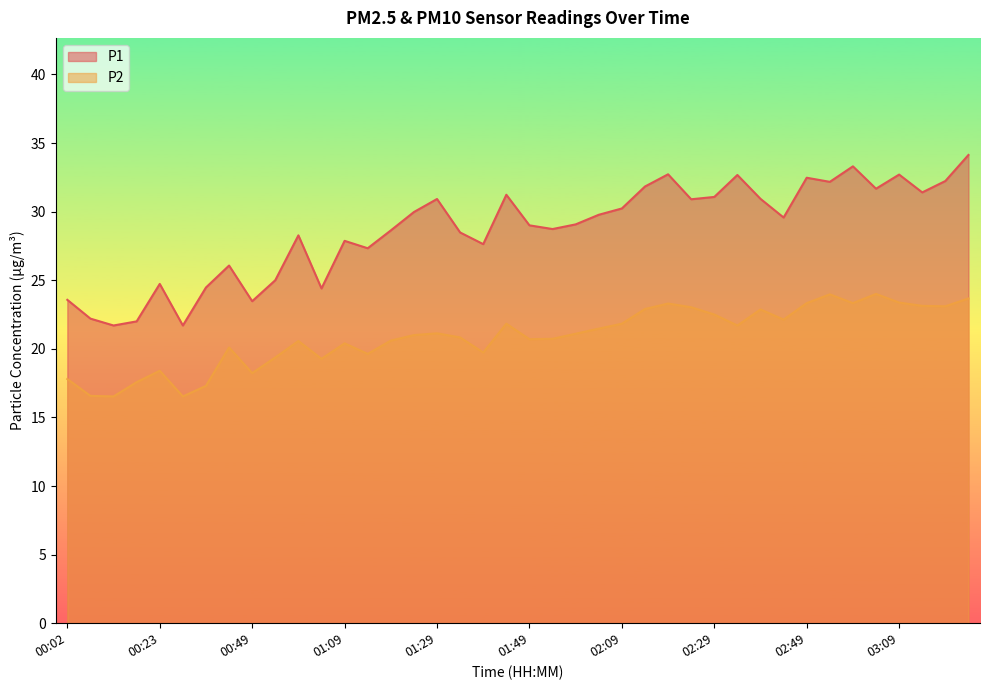

Reading left to right, list all the values displayed in this chart.

P1: 23.6	22.2	21.7	22.0	24.7	21.7	24.5	26.1	23.5	25.0	28.3	24.4	27.9	27.3	28.6	30.0	30.9	28.5	27.6	31.2	29.0	28.7	29.1	29.8	30.2	31.8	32.7	30.9	31.1	32.7	30.9	29.6	32.5	32.2	33.3	31.7	32.7	31.4	32.2	34.1
P2: 17.8	16.6	16.5	17.6	18.4	16.5	17.3	20.1	18.2	19.4	20.6	19.3	20.4	19.6	20.6	21.0	21.1	20.8	19.7	21.8	20.7	20.7	21.1	21.5	21.8	22.9	23.3	23.0	22.5	21.7	22.9	22.1	23.3	24.0	23.3	24.0	23.4	23.1	23.1	23.7